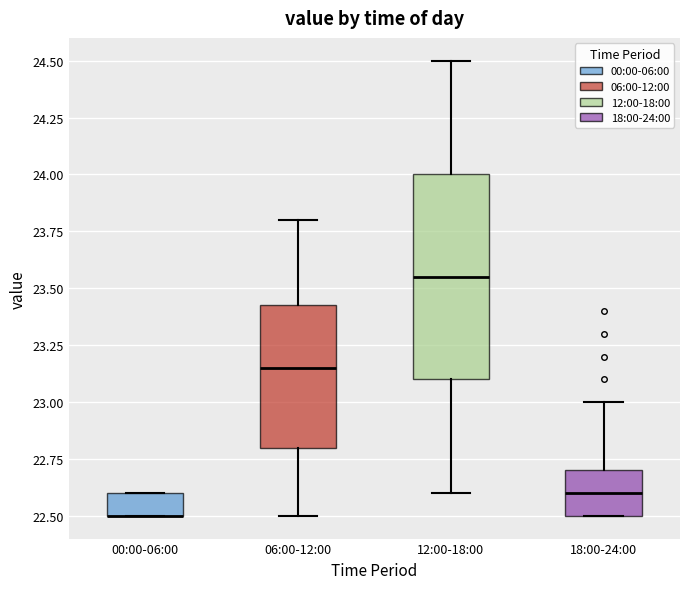

Reading left to right, transcribe this box plot: for each box, give where its median line is, the range the box spans, and where its two whiskers end, as read against the y-axis. The values are not printed on the chart, so give them approximately, as read against the axis.

00:00-06:00: median 22.50 (drawn on the box's lower edge), box 22.50 to 22.60, whiskers 22.50 to 22.60
06:00-12:00: median 23.15, box 22.80 to 23.45, whiskers 22.50 to 23.80
12:00-18:00: median 23.55, box 23.10 to 24.00, whiskers 22.60 to 24.50
18:00-24:00: median 22.60, box 22.50 to 22.70, whiskers 22.50 to 23.00